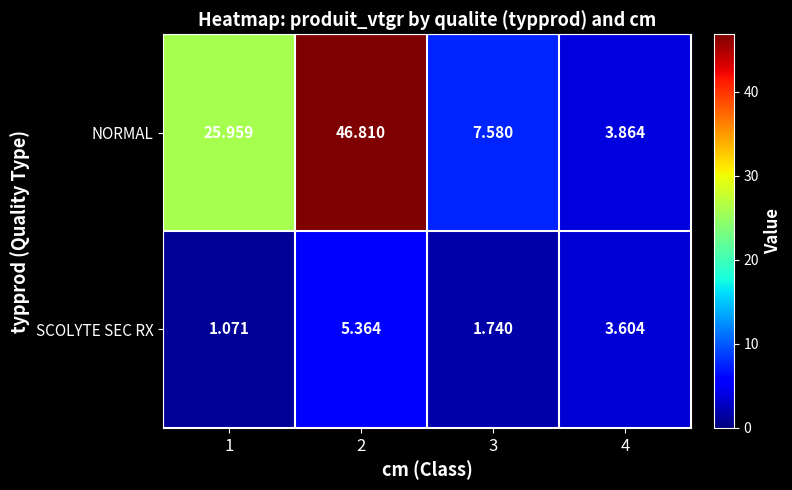

Rank the series by their maximum value, from highest to lowest.

NORMAL, SCOLYTE SEC RX